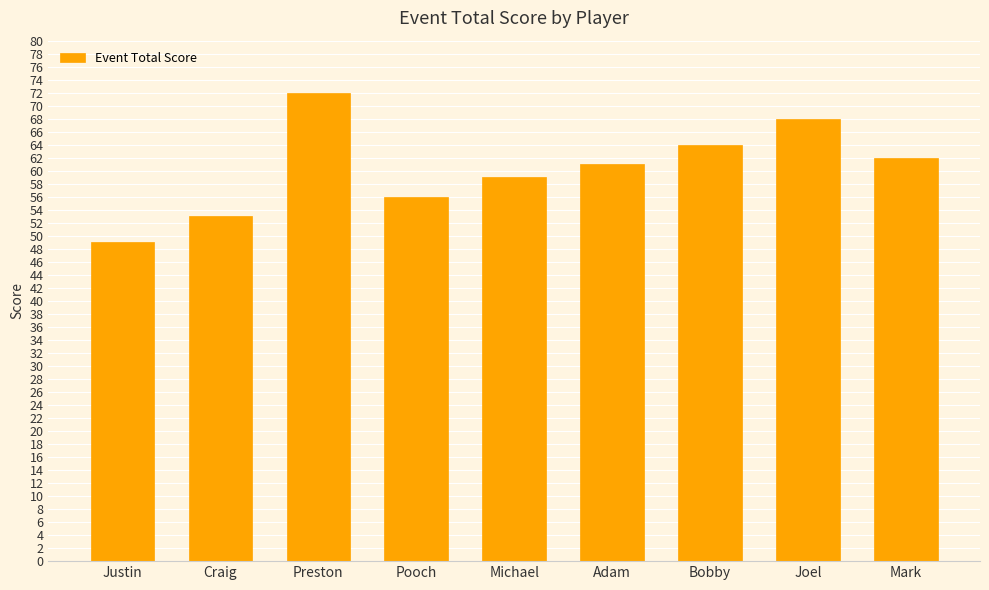

The value at Michael is 96. True or false?

False